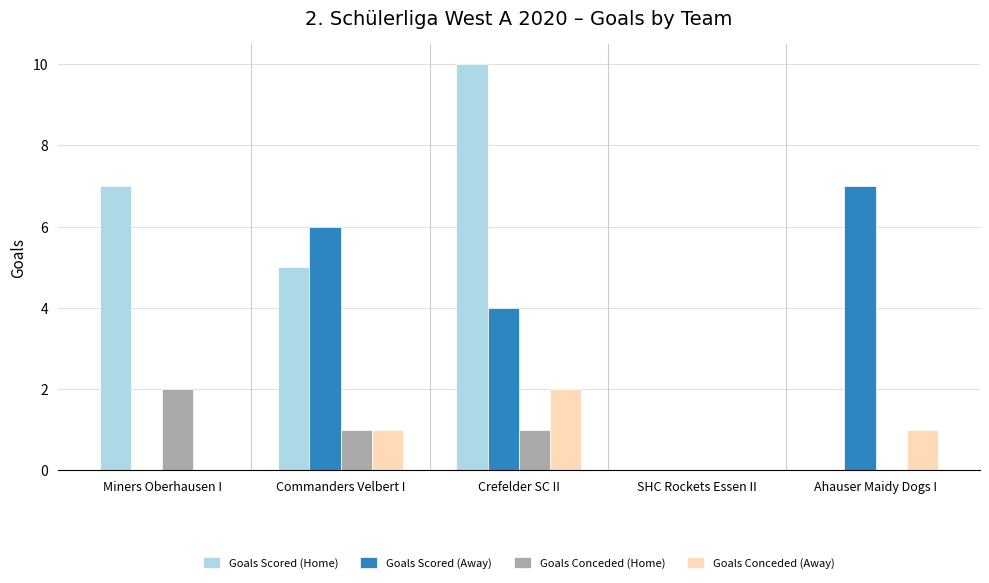

Count the number of data series in this chart.

4